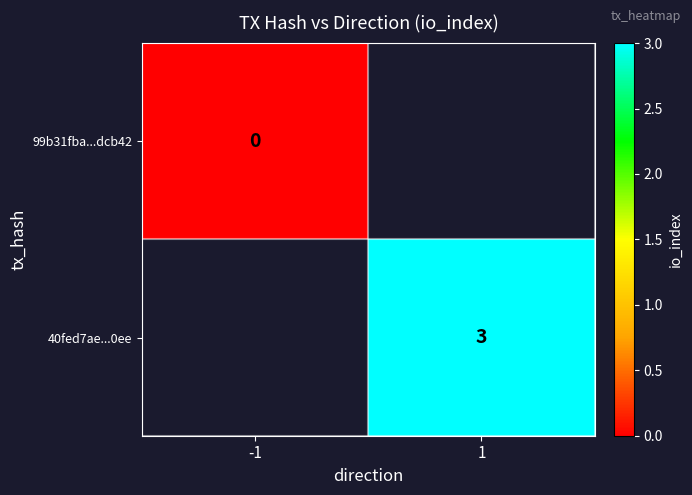

Which label corresponds to the smallest value in the chart?

-1